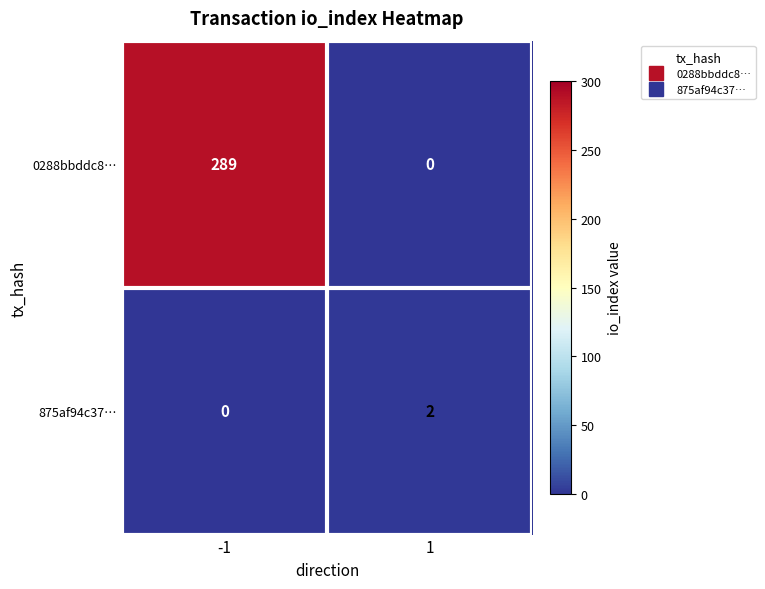

What is the maximum value for 0288bbddc8…?

289